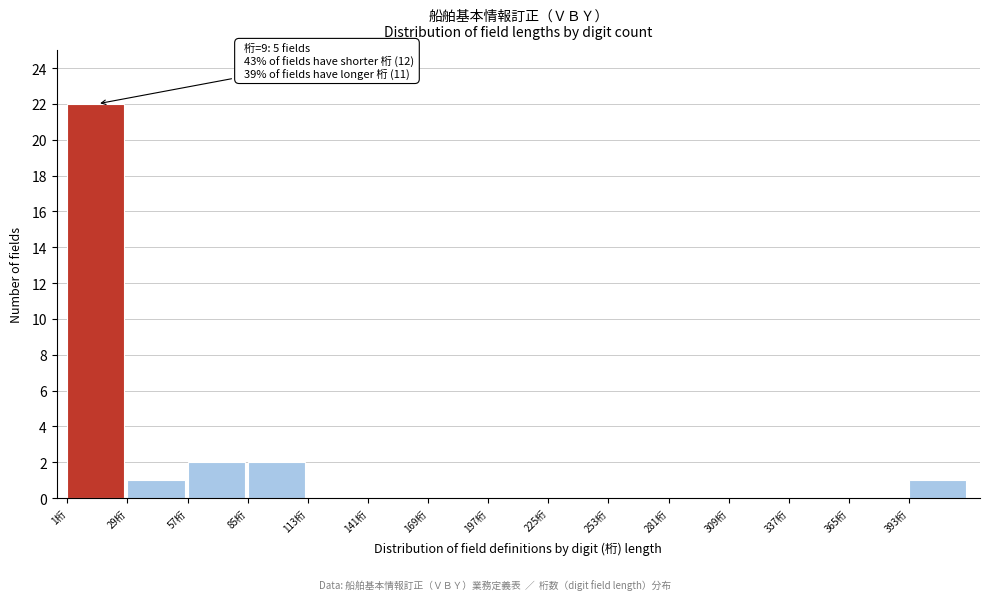

Over which range of the x-axis is the bar tallest?

1 to 29